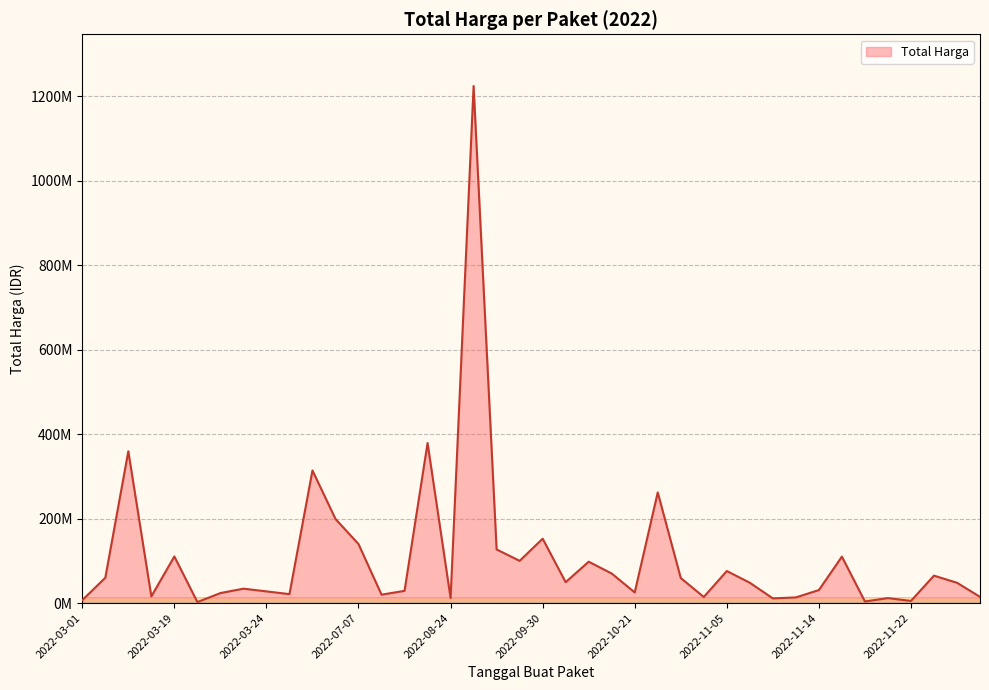

Is this an area chart (filled region under the line)?

Yes